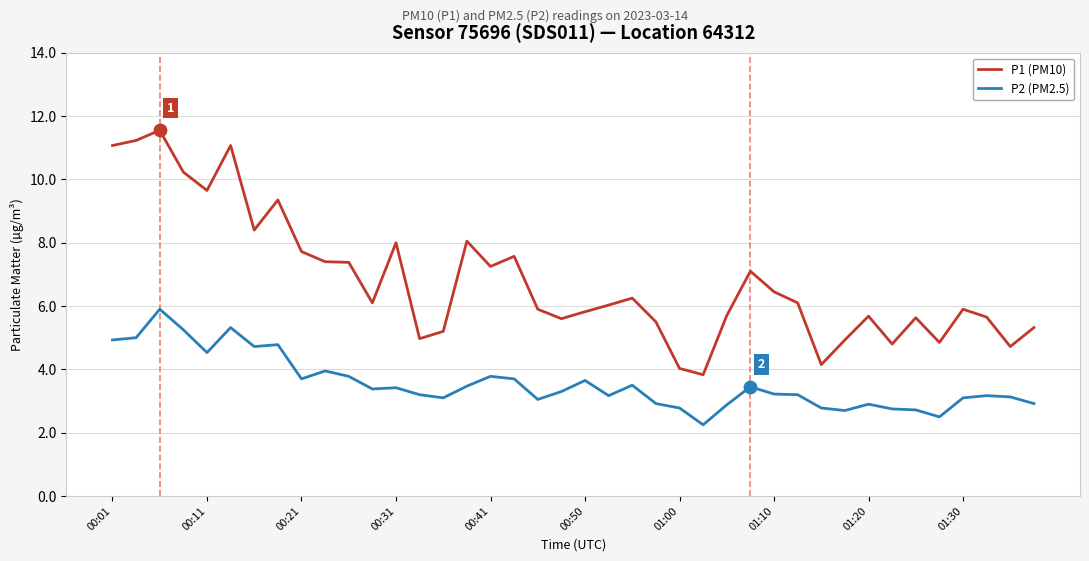

List the series in order of their overall mean, lowest first.

P2 (PM2.5), P1 (PM10)